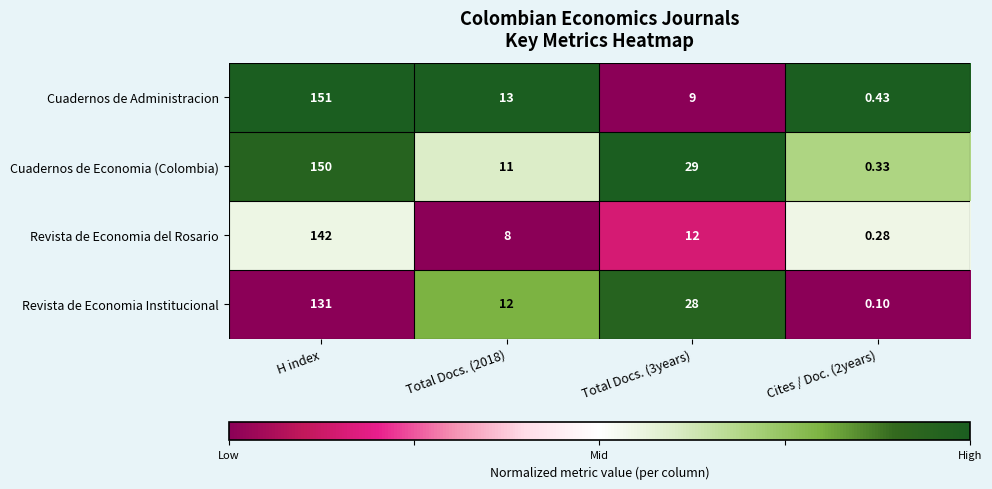

At which label does Revista de Economia Institucional first exceed 28?

H index